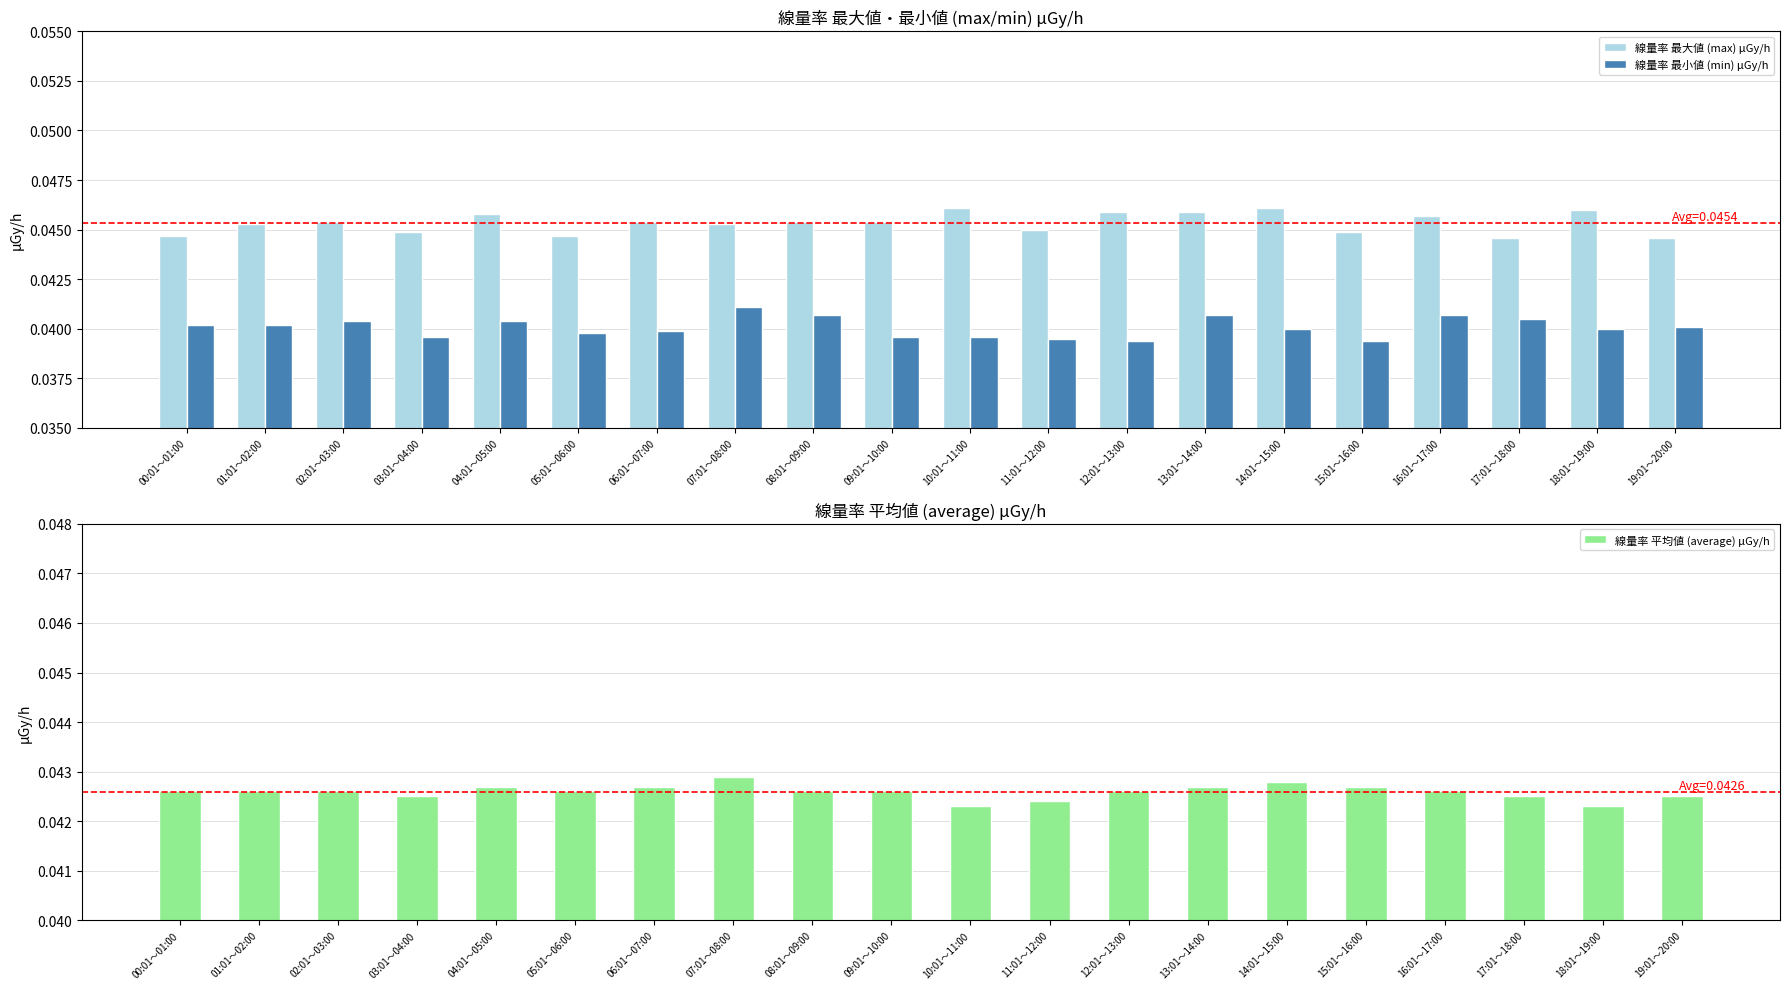

Which series has the largest total across all categories?

線量率 最大値 (max) μGy/h